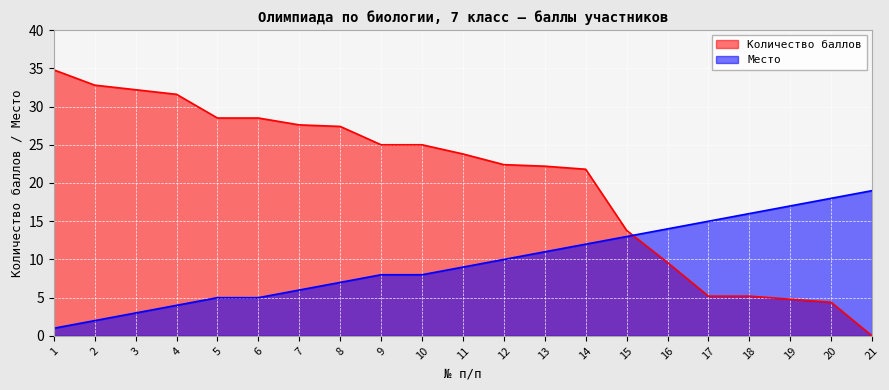

Rank the series by their maximum value, from highest to lowest.

Количество баллов, Место